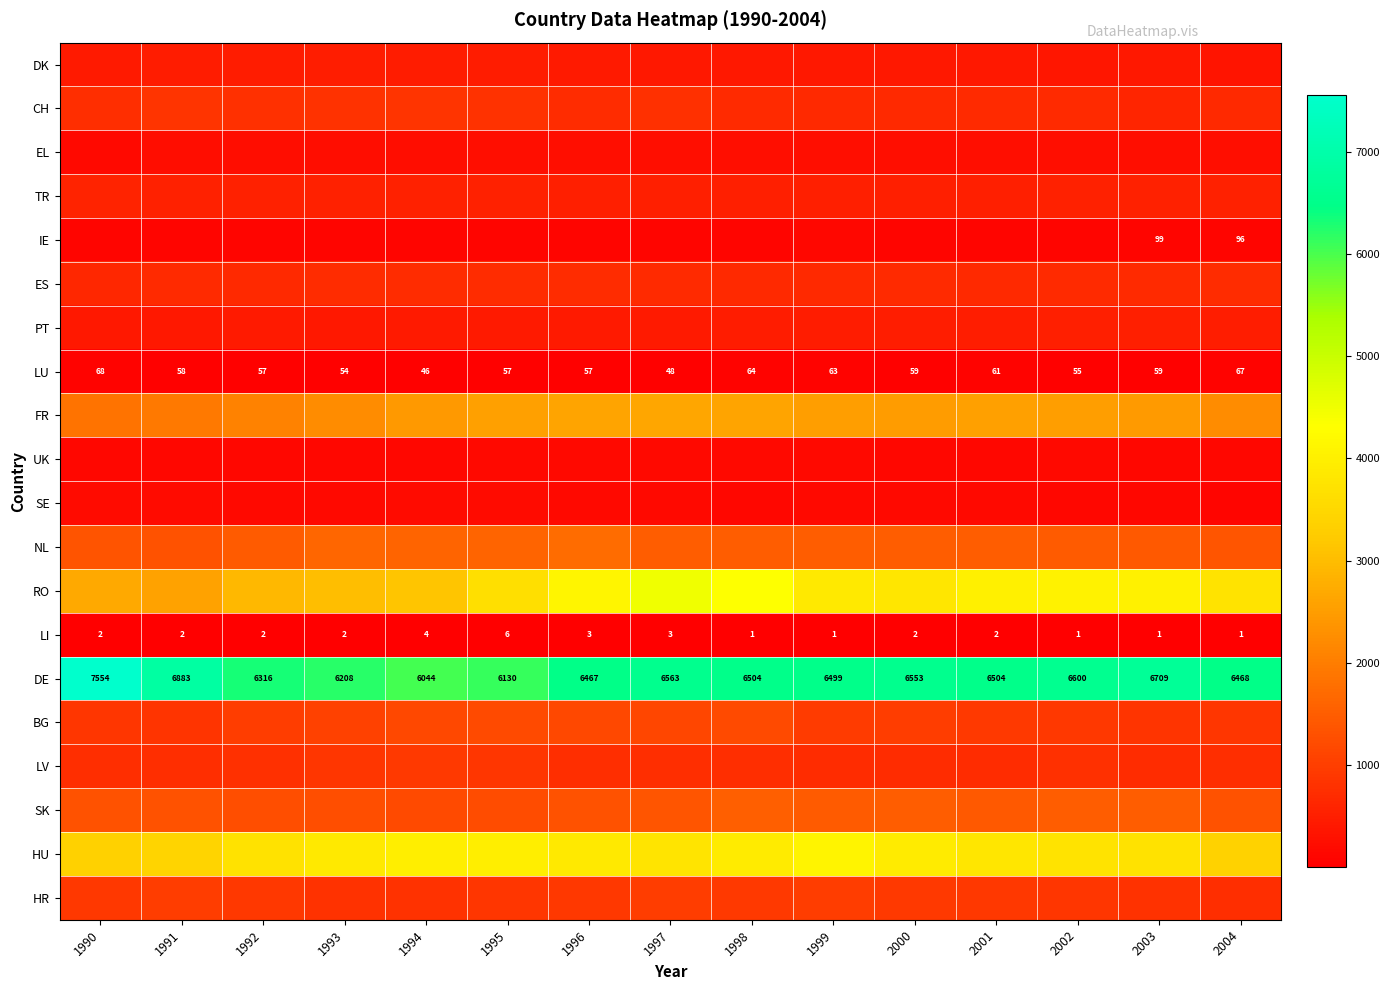

At how many categories does at least one series exceed 5302?

15